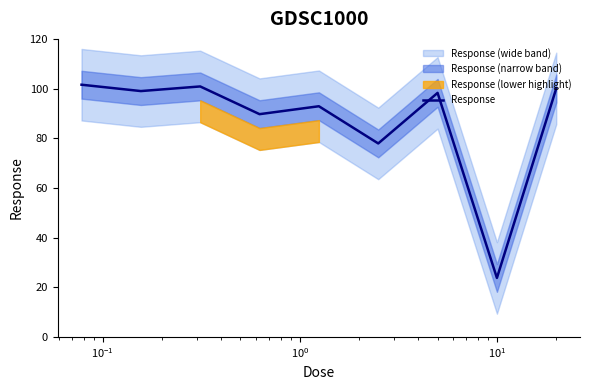

Does the chart have visible grid lines?

No